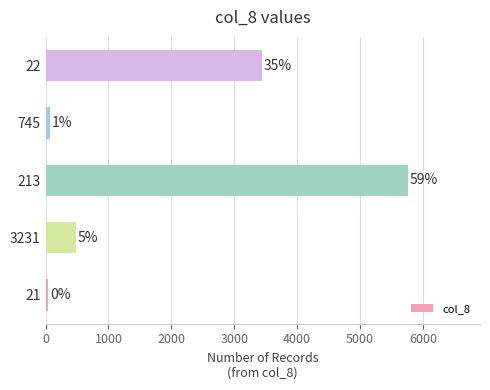

How many bars are there in total?

5